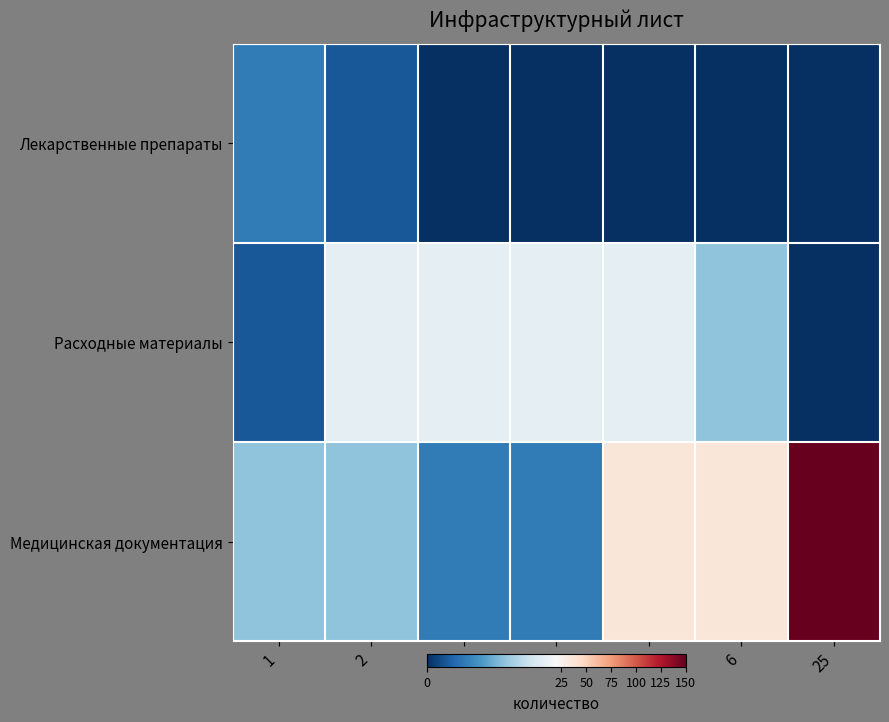

What is the total value across all series at 2?

33